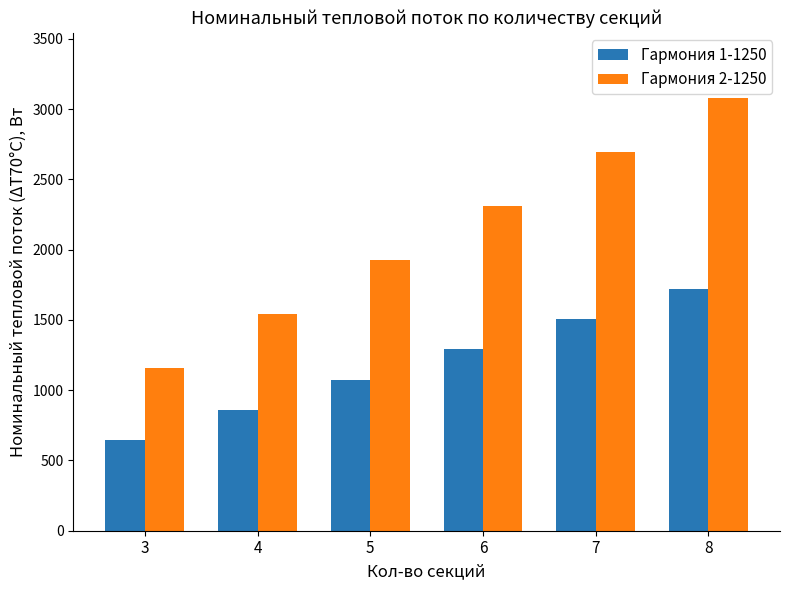

Reading left to right, transcribe all the data shown in this chart.

Гармония 1-1250: 645	860	1075	1290	1505	1720
Гармония 2-1250: 1155	1540	1925	2310	2695	3080